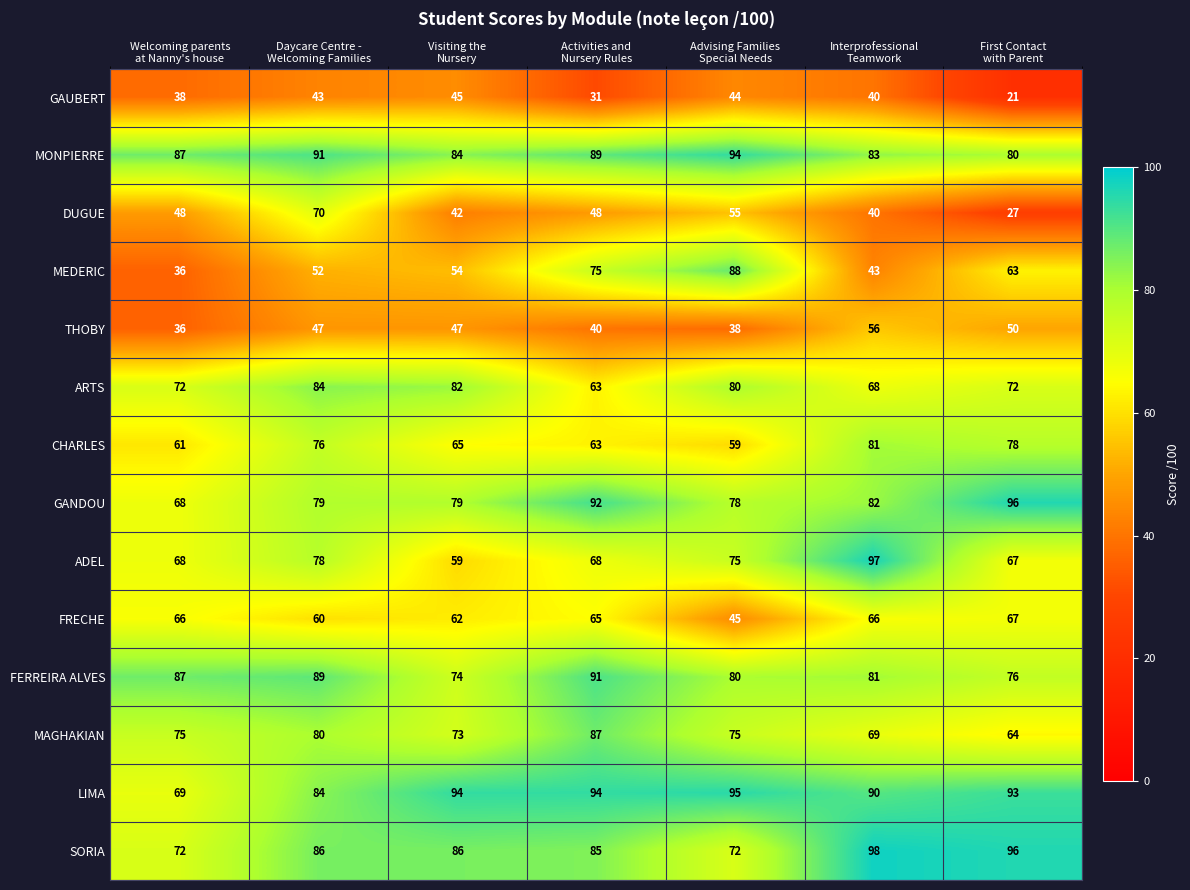

What is the total value across all series at Advising Families
Special Needs?

978